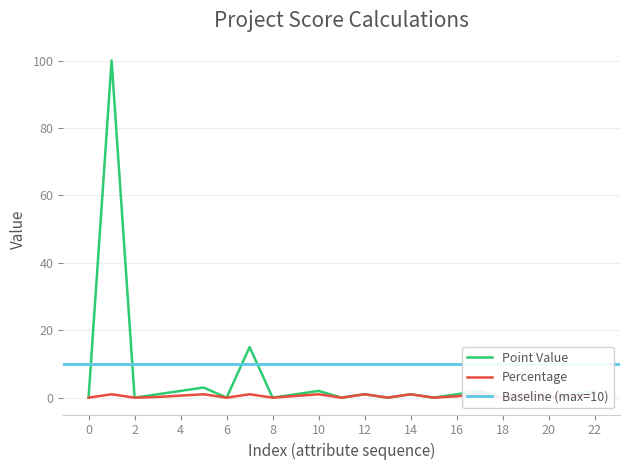

True or false: Percentage and Point Value cross at least once.

False